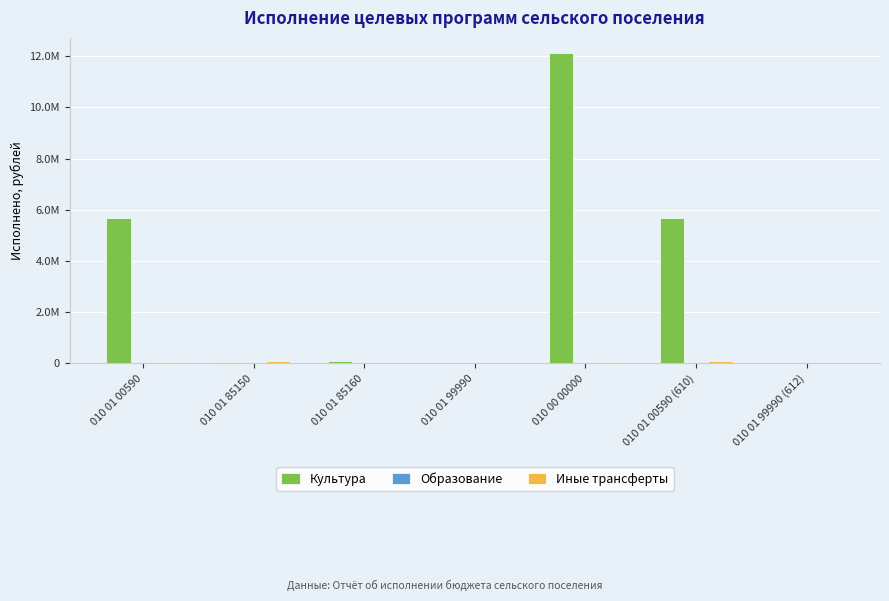

Are the bars horizontal?

No